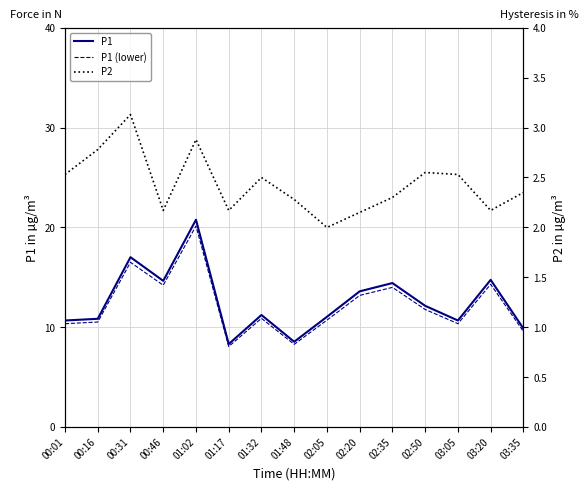

Does the chart have visible grid lines?

Yes